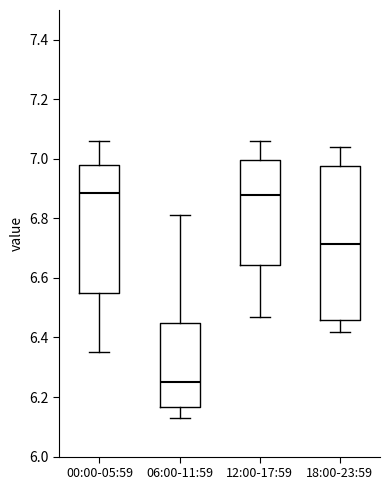

Where is the upper edge of the box for 18:00-23:59 on the y-axis? The values are not printed on the chart, so give them approximately, as read against the axis.

6.98